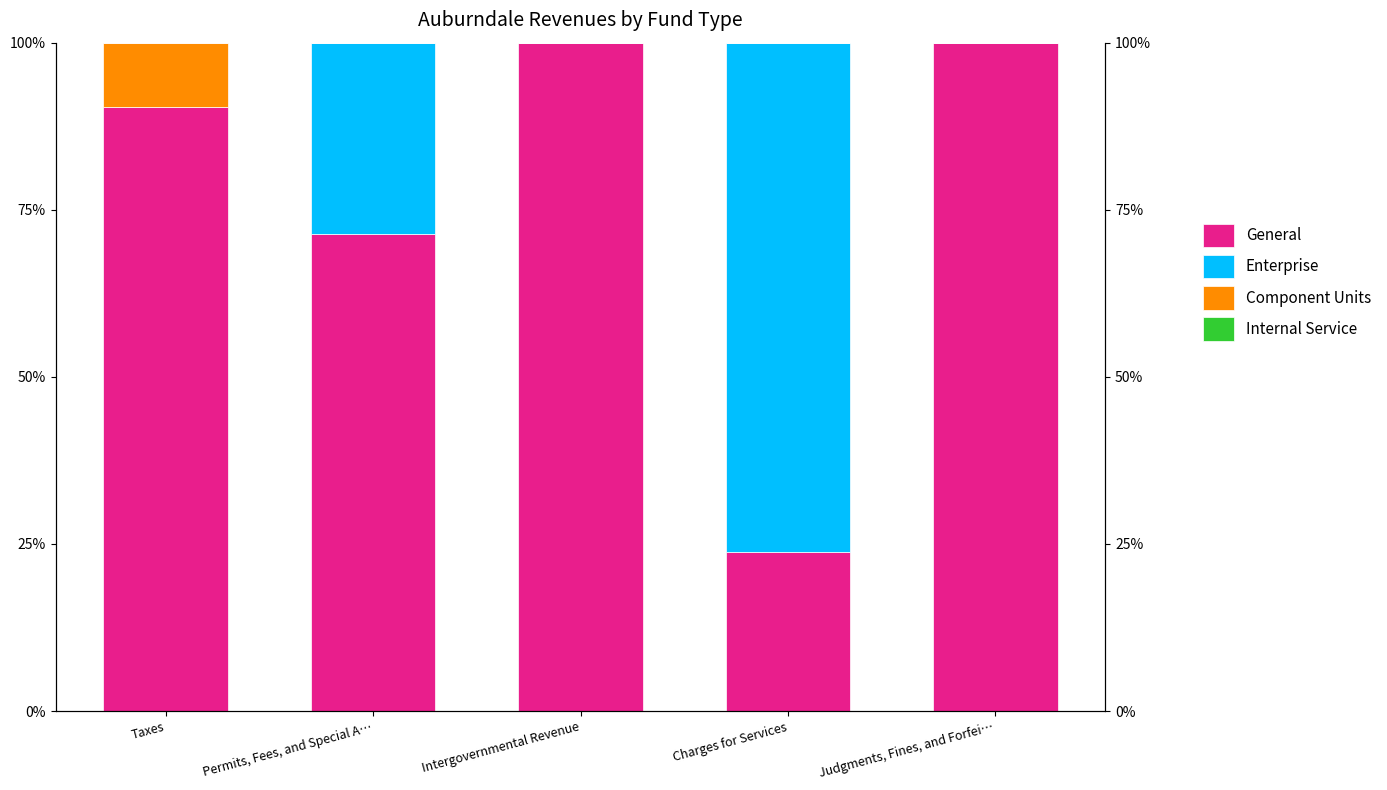

Rank the categories by Enterprise value from highest to lowest.

Charges for Services, Permits, Fees, and Special A…, Taxes, Intergovernmental Revenue, Judgments, Fines, and Forfei…